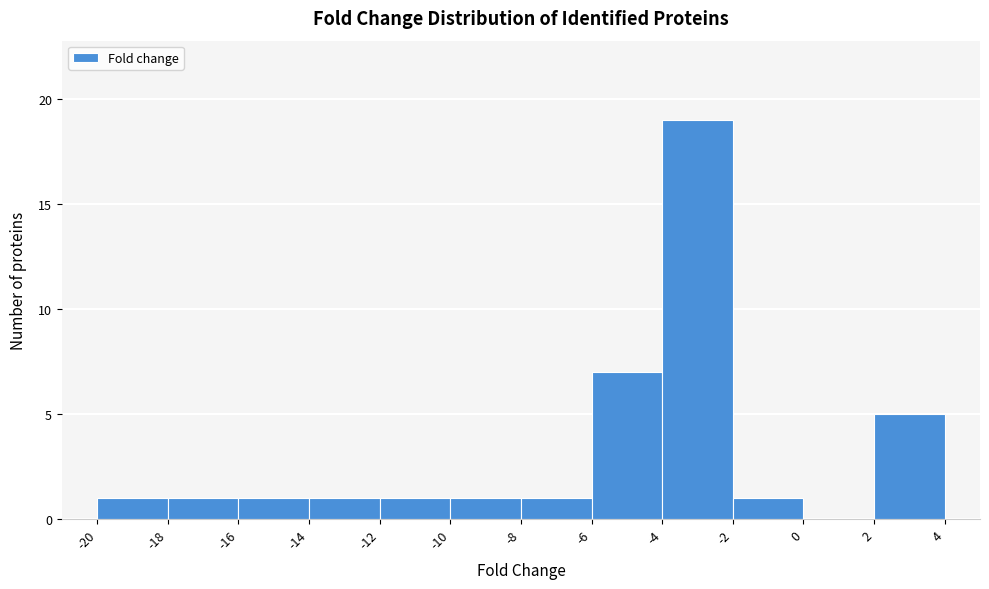

How tall is the bar that spans -4 to -2 on the x-axis? The values are not printed on the chart, so give them approximately, as read against the axis.

19